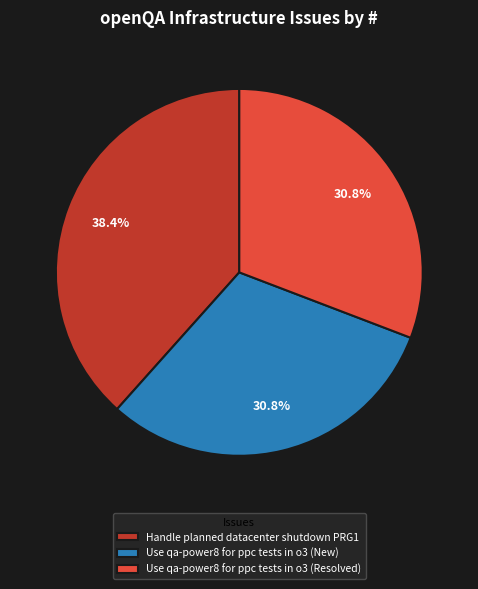

How many slices are in this pie chart?

3